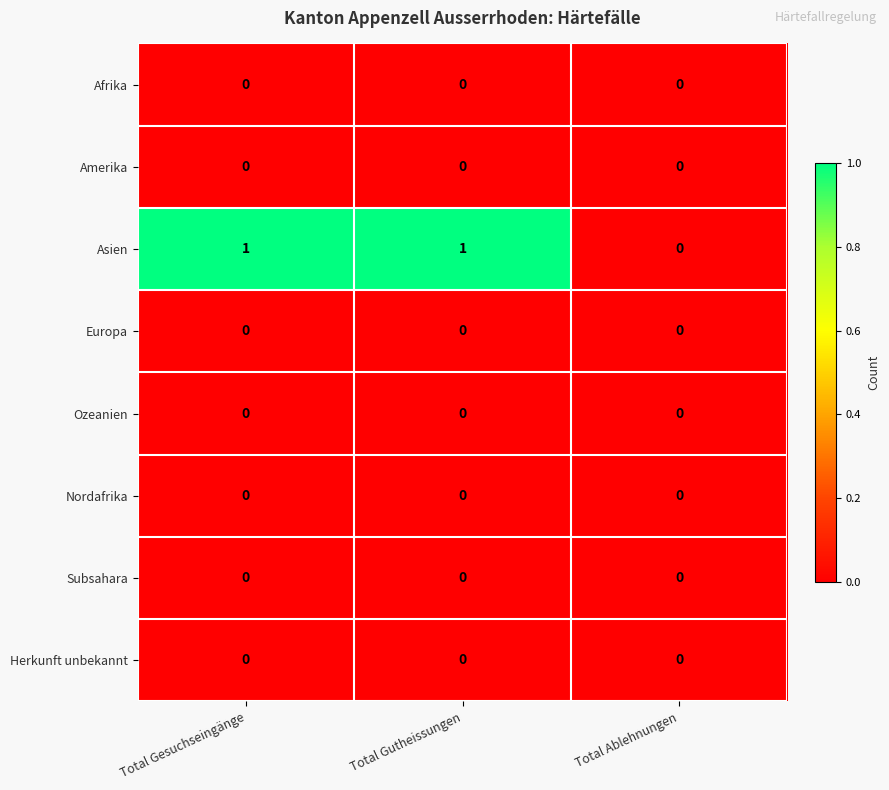

Which series has the largest total across all categories?

Asien